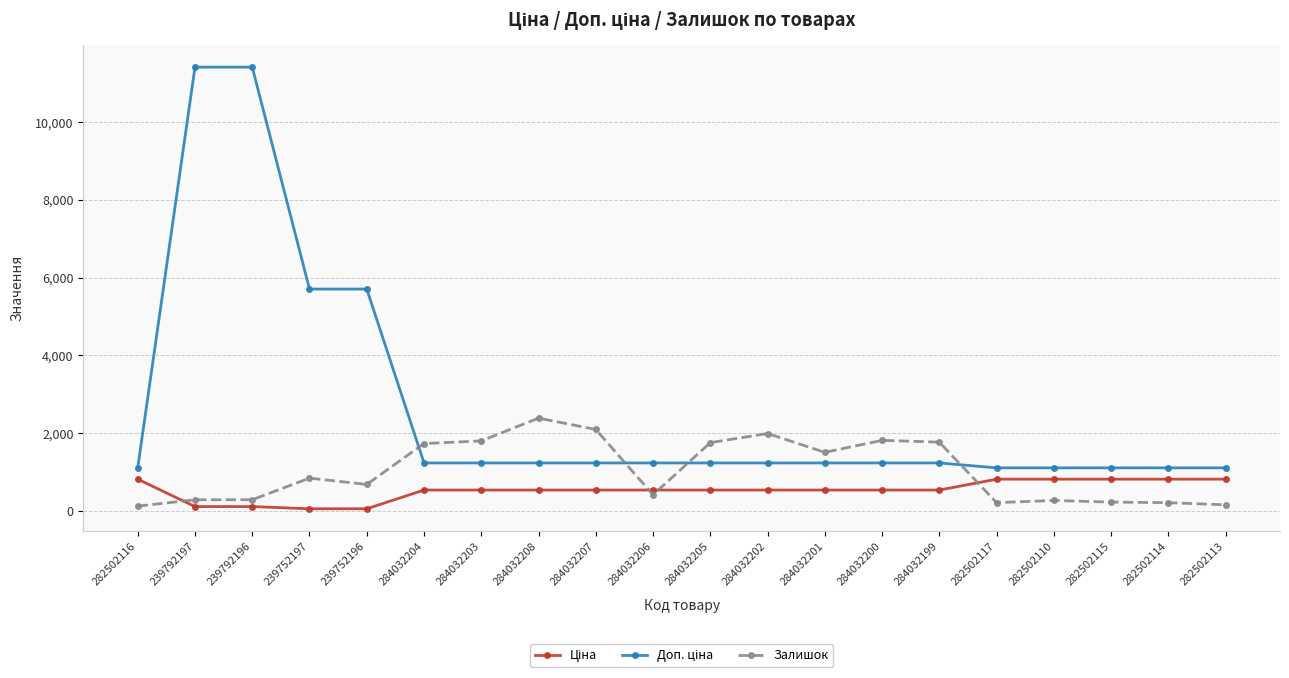

How many categories are shown in the chart?

20